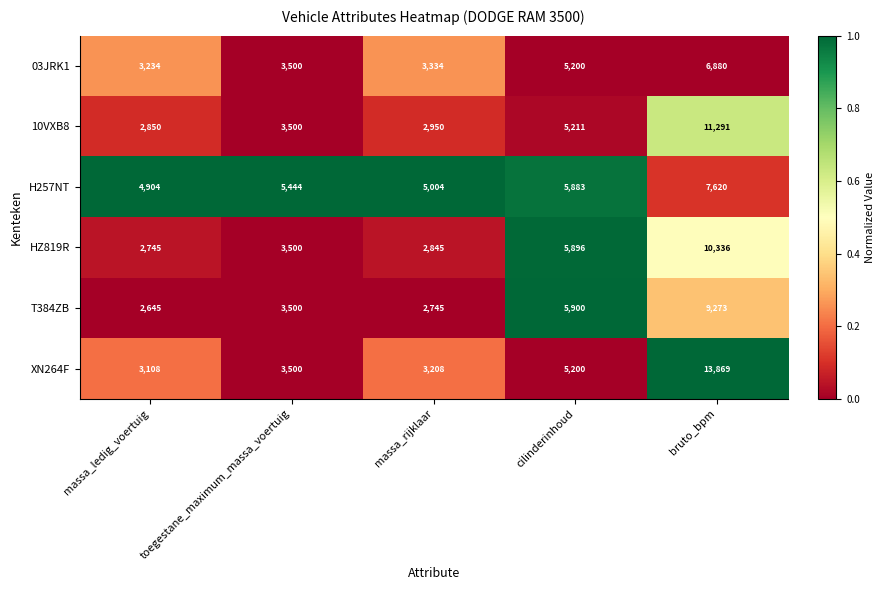

What is the total value across all series at massa_ledig_voertuig?

19486